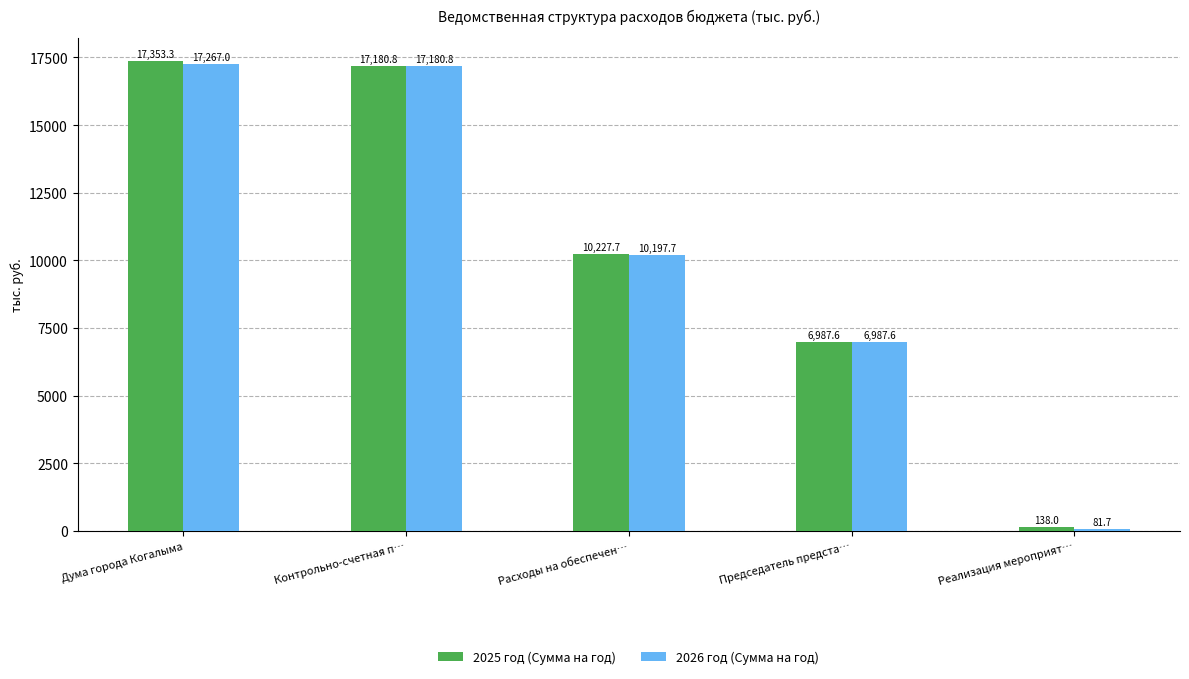

True or false: 2025 год (Сумма на год) has a value of 17353.3 at Дума города Когалыма.

True